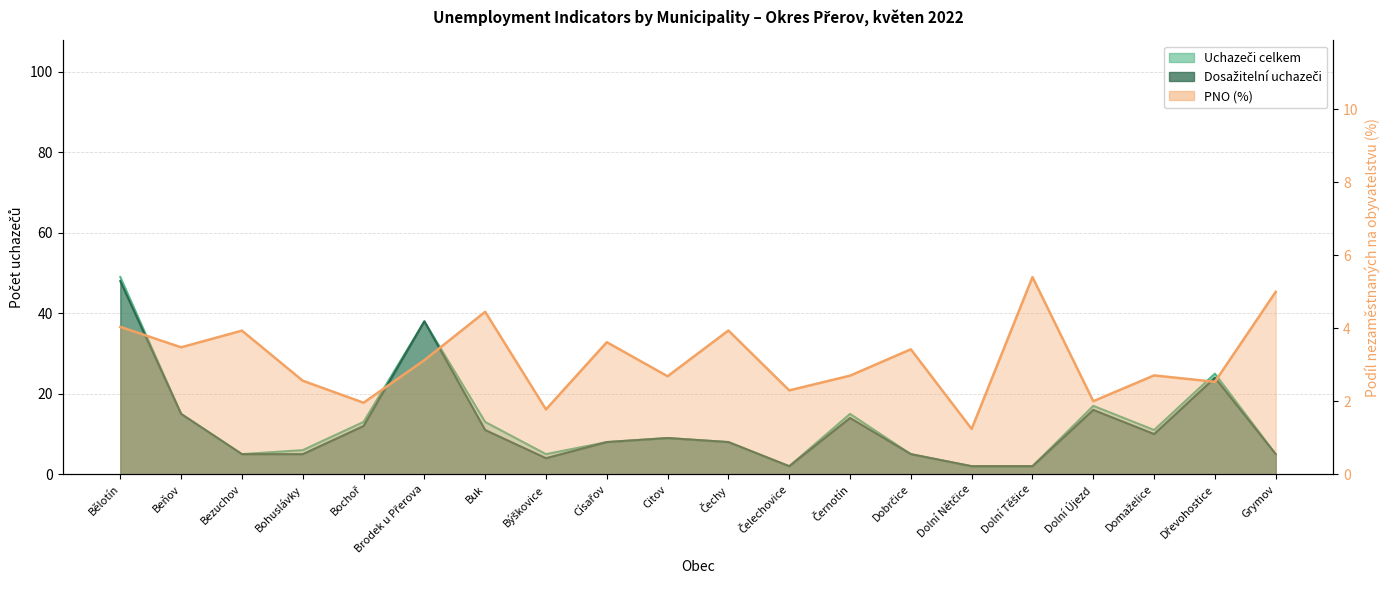

How many data points in PNO (%) are less than 3?

10